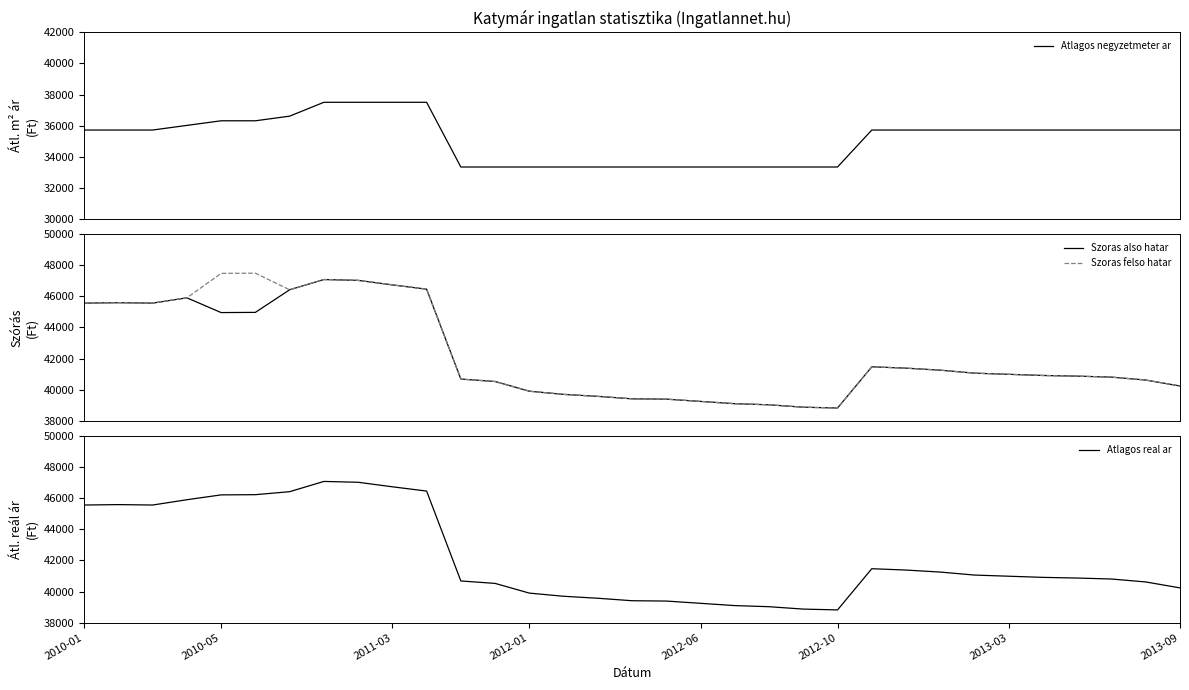

Which series has the largest total across all categories?

Szoras felso hatar